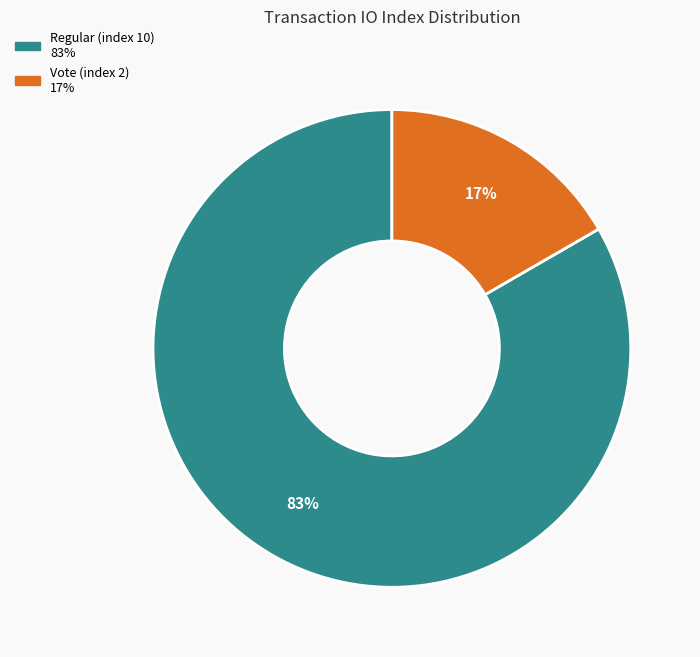

Is it true that Regular (index 10) is 83% of the pie?

True